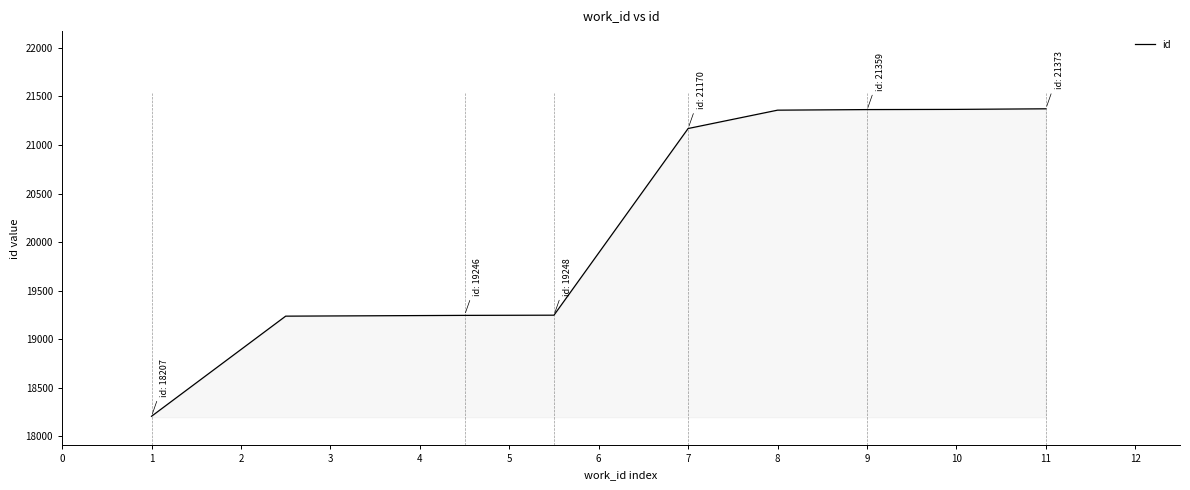

How many distinct data groups are displayed?

1